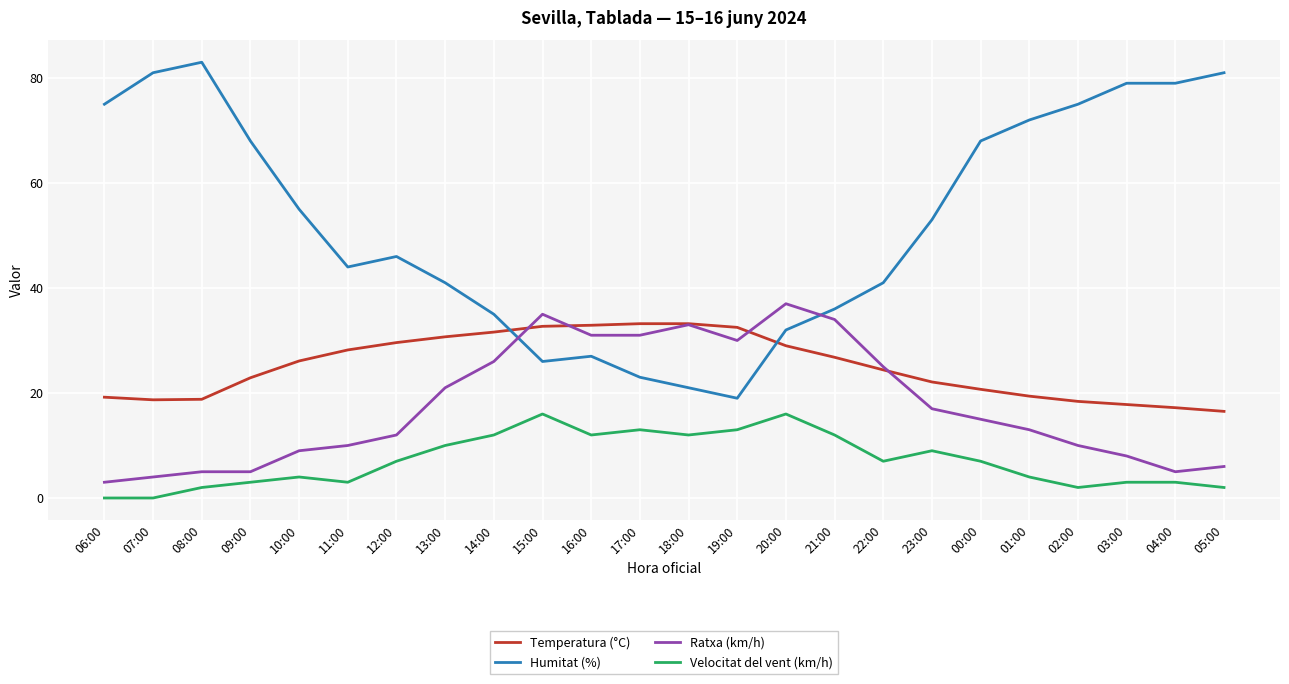

What is the maximum value for Ratxa (km/h)?

37.0